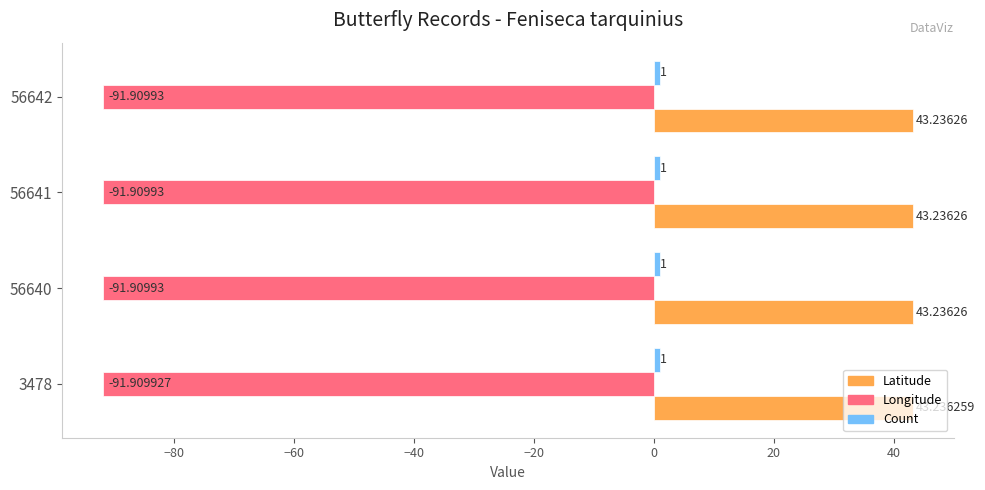

How many series are shown in this chart?

3